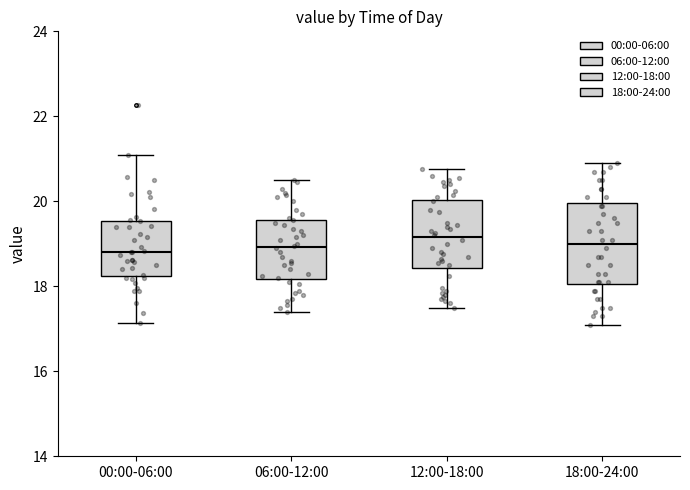

Reading left to right, read every box against the y-axis: the position of its median line, the range the box covers, and the ends of its whiskers. The values are not printed on the chart, so give them approximately, as read against the axis.

00:00-06:00: median 18.8, box 18.2 to 19.6, whiskers 17.2 to 21.2
06:00-12:00: median 19.0, box 18.2 to 19.6, whiskers 17.4 to 20.6
12:00-18:00: median 19.2, box 18.4 to 20.0, whiskers 17.6 to 20.8
18:00-24:00: median 19.0, box 18.0 to 20.0, whiskers 17.2 to 21.0